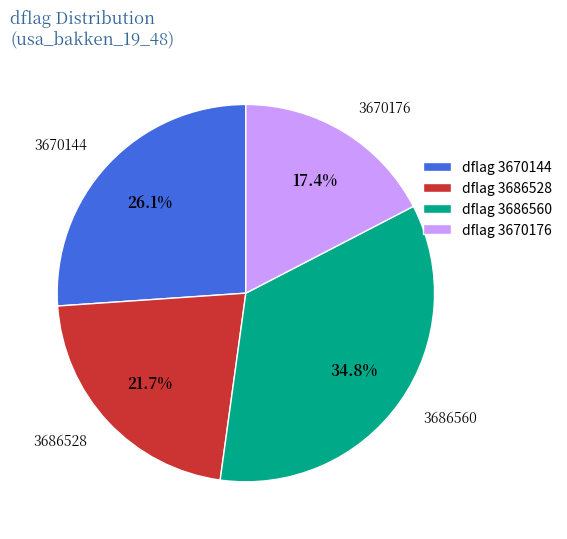

Between 3670144 and 3686528, which is larger?

3670144